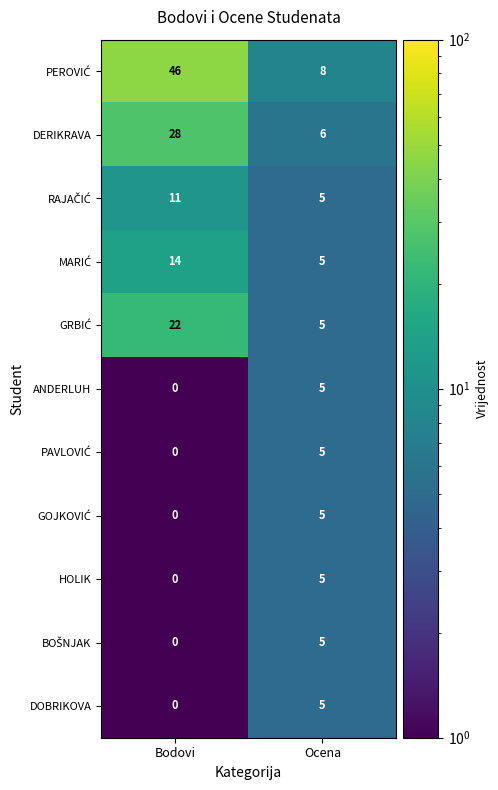

What is the sum of all DOBRIKOVA values?

5